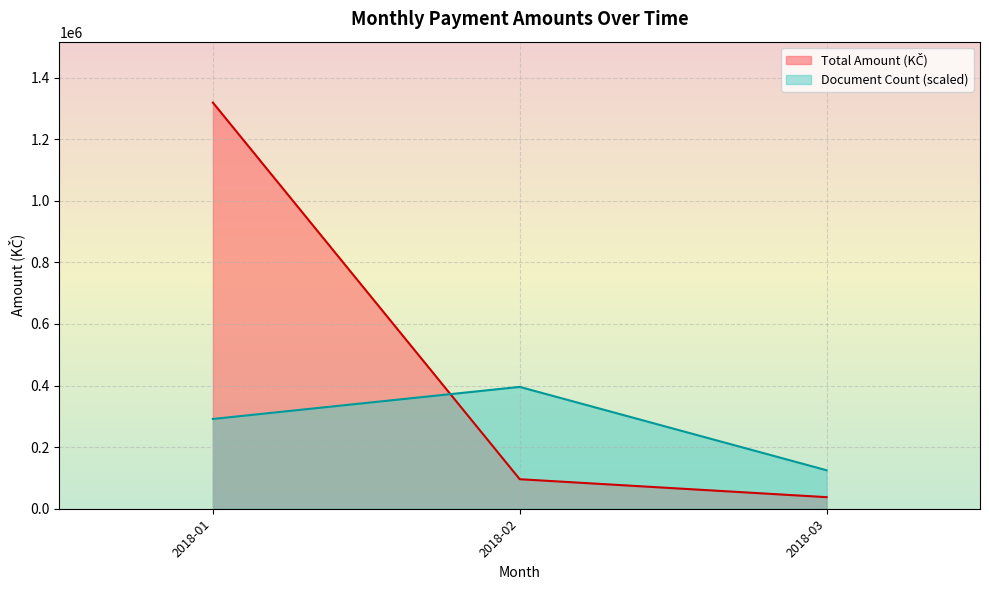

The Total Amount (KČ) series shows 1650.8 at 2018-01-15. True or false?

False